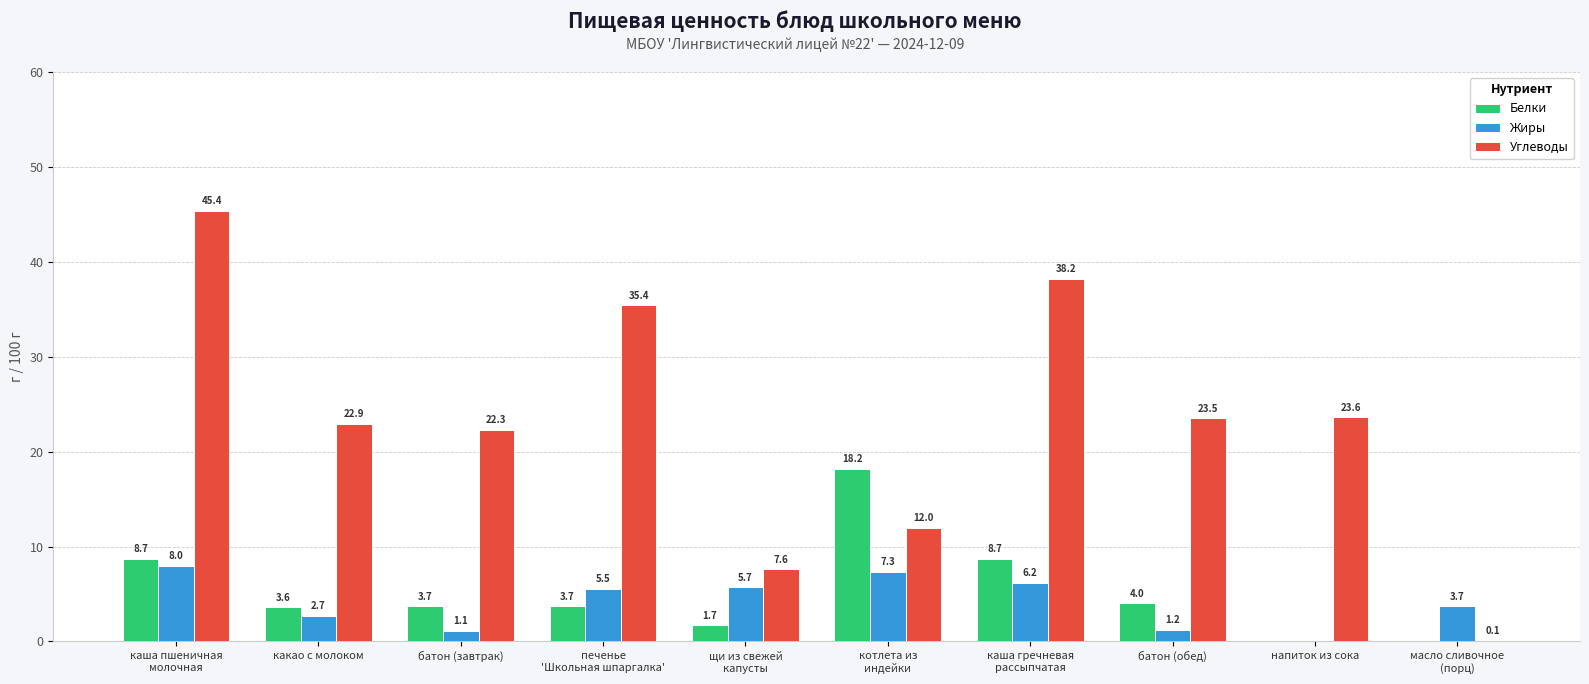

Is the value of Углеводы at какао с молоком greater than the value of Жиры at котлета из
индейки?

Yes